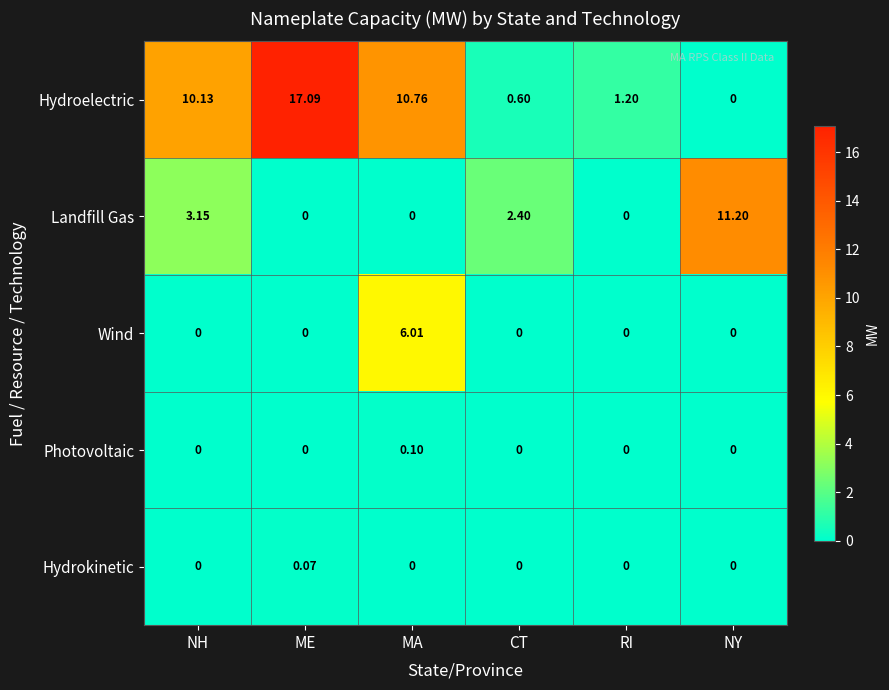

List the series in order of their peak value, lowest first.

Hydrokinetic, Photovoltaic, Wind, Landfill Gas, Hydroelectric